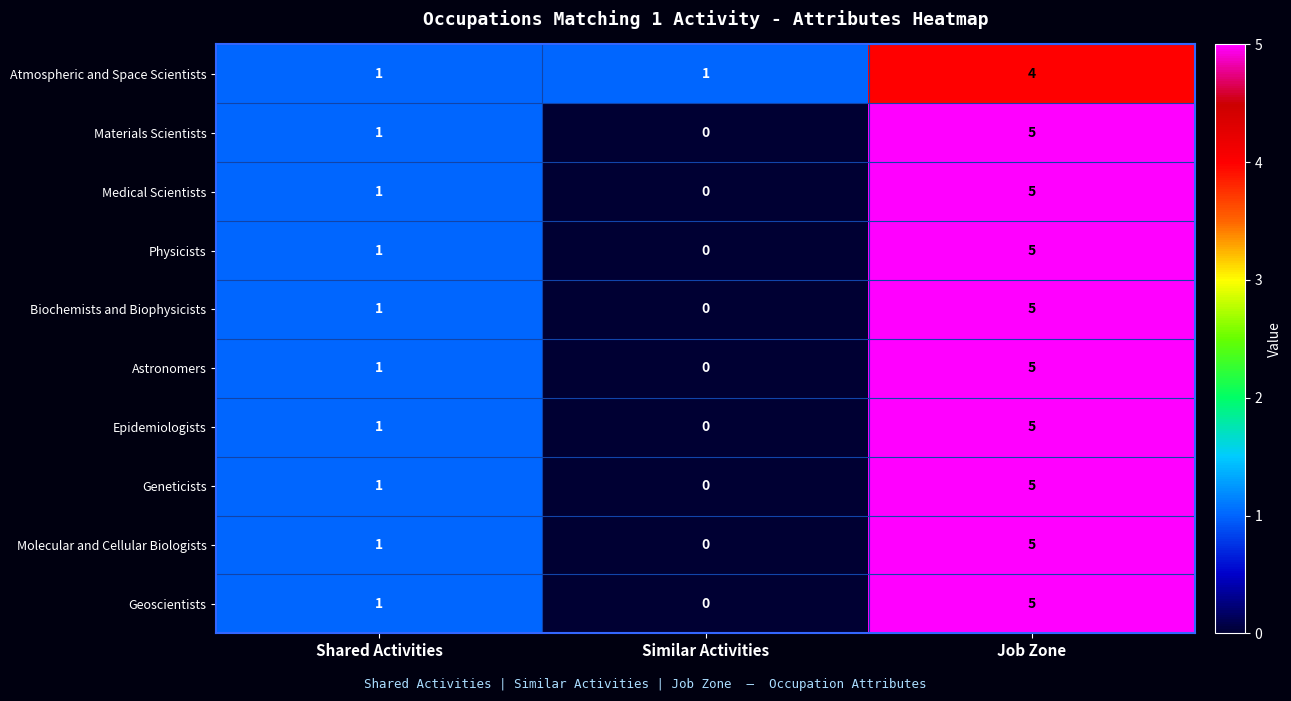

Rank the categories by Molecular and Cellular Biologists value from lowest to highest.

Similar Activities, Shared Activities, Job Zone